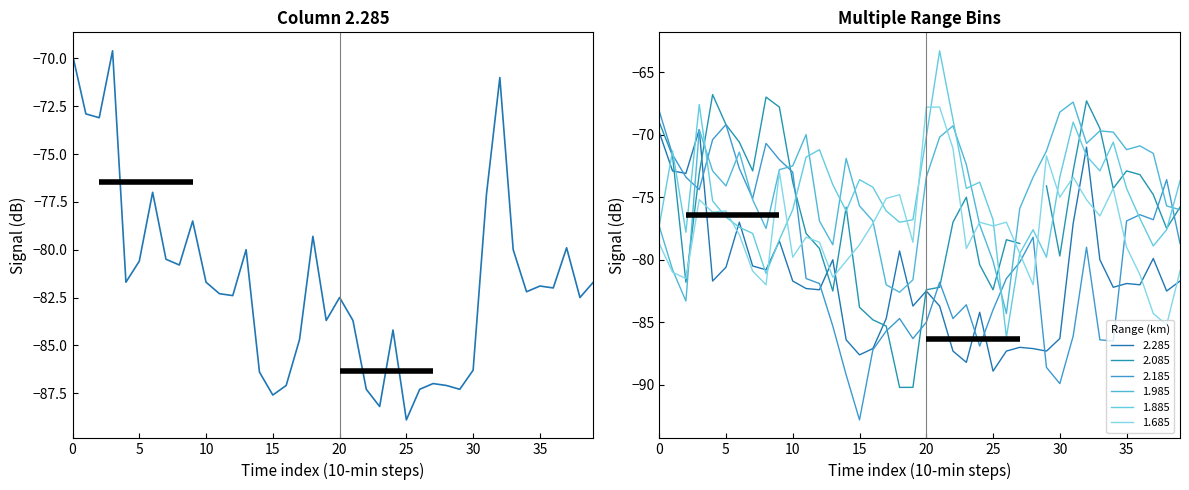

What is the sum of the values at 33 and 37?

-159.9